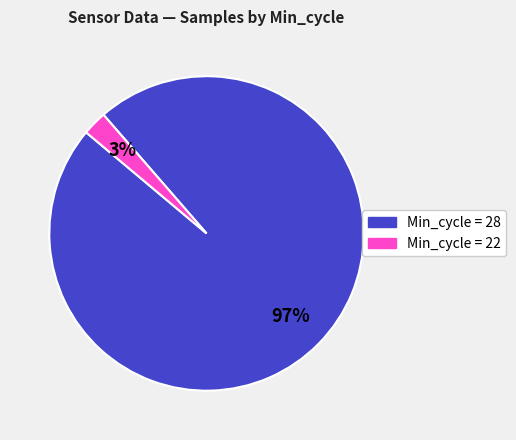

To the nearest percent, what is the average slice percentage?

50%